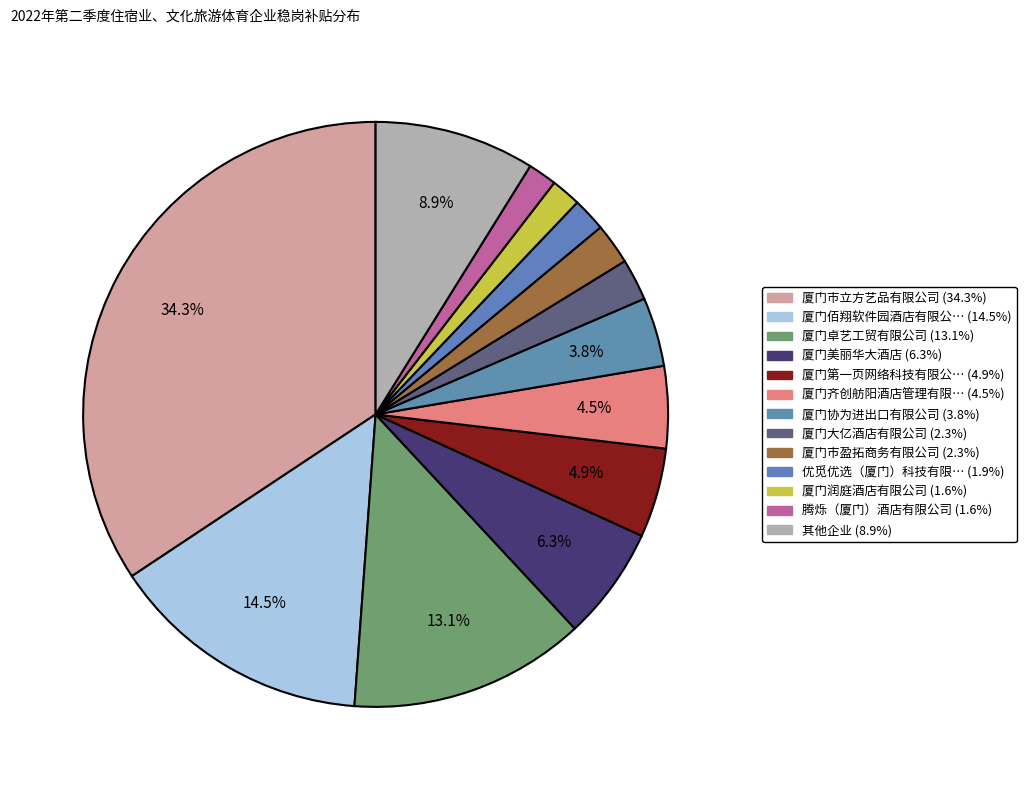

Does any single category account for the majority?

No